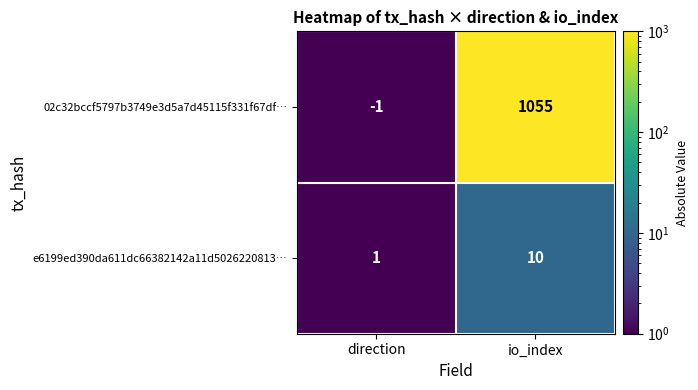

How many categories are shown in the chart?

2